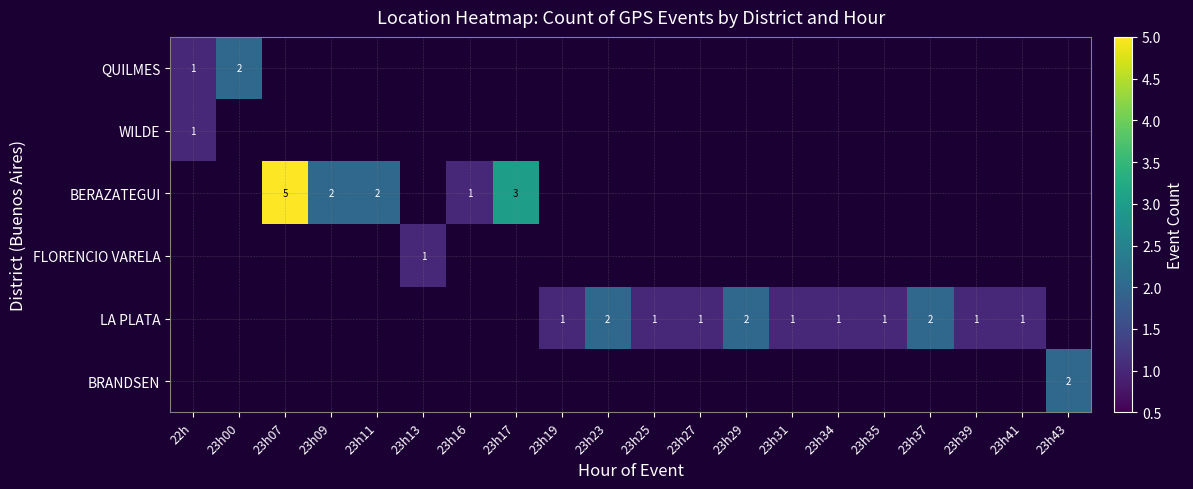

How many values in the BRANDSEN series exceed 0?

1